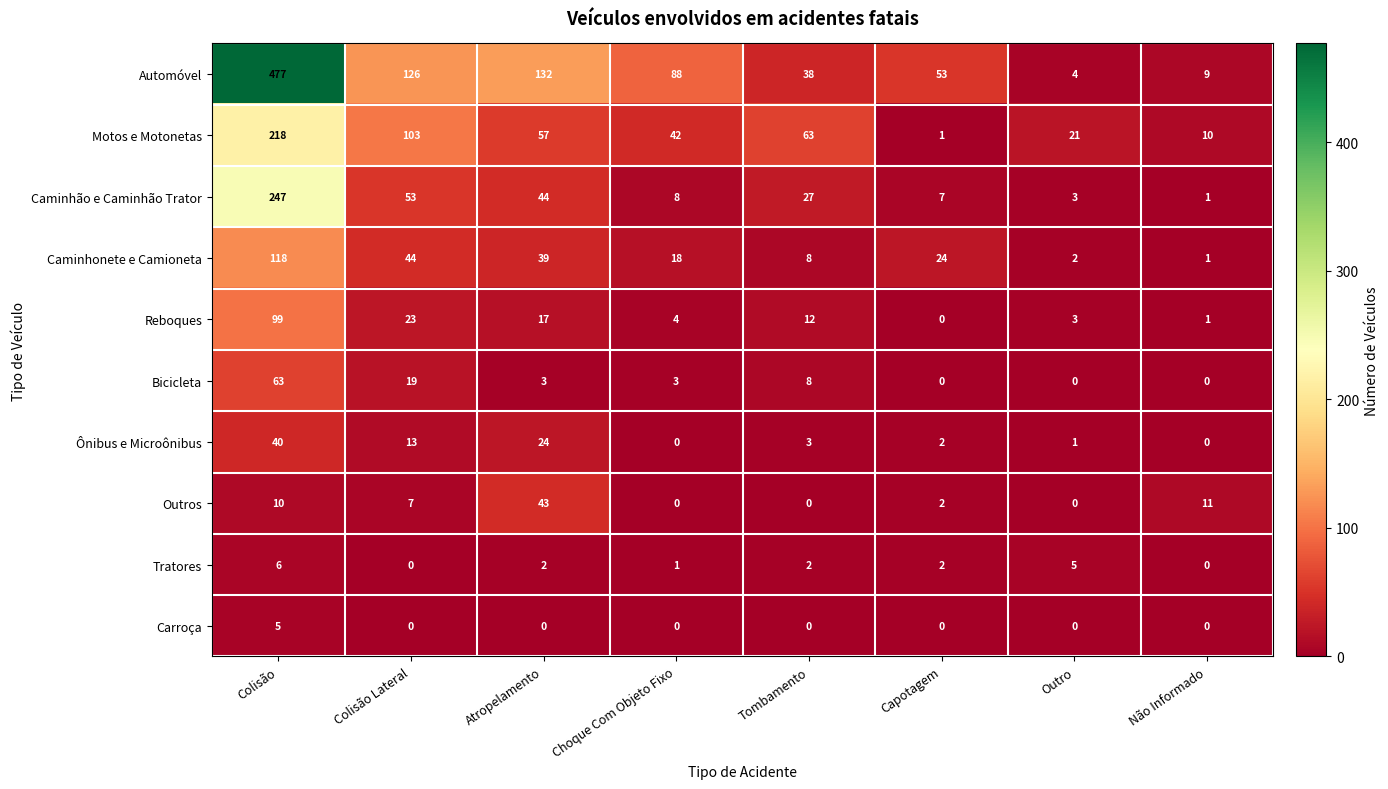

What is the sum of all Caminhão e Caminhão Trator values?

390